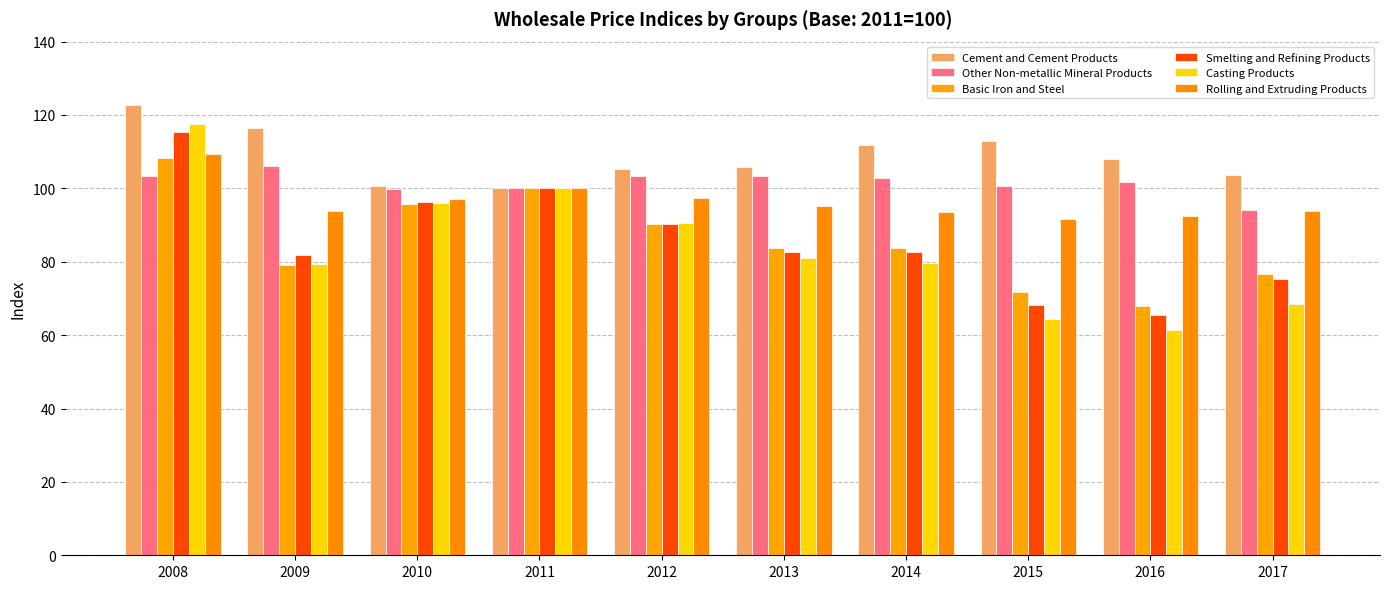

What is the total value across all series at 2016?

496.9